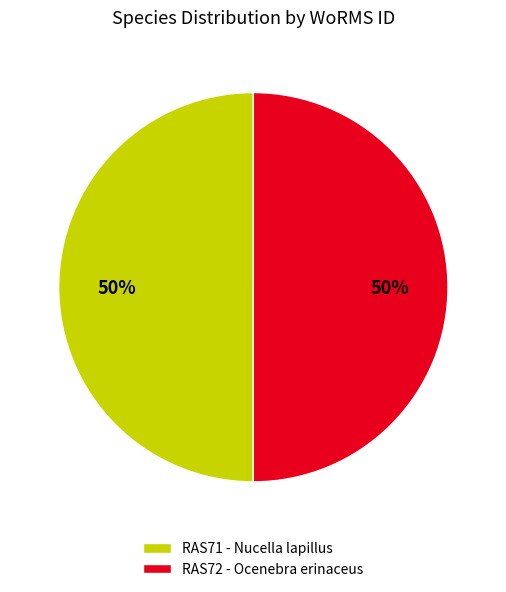

True or false: RAS72 - Ocenebra erinaceus accounts for 50% of the total.

True